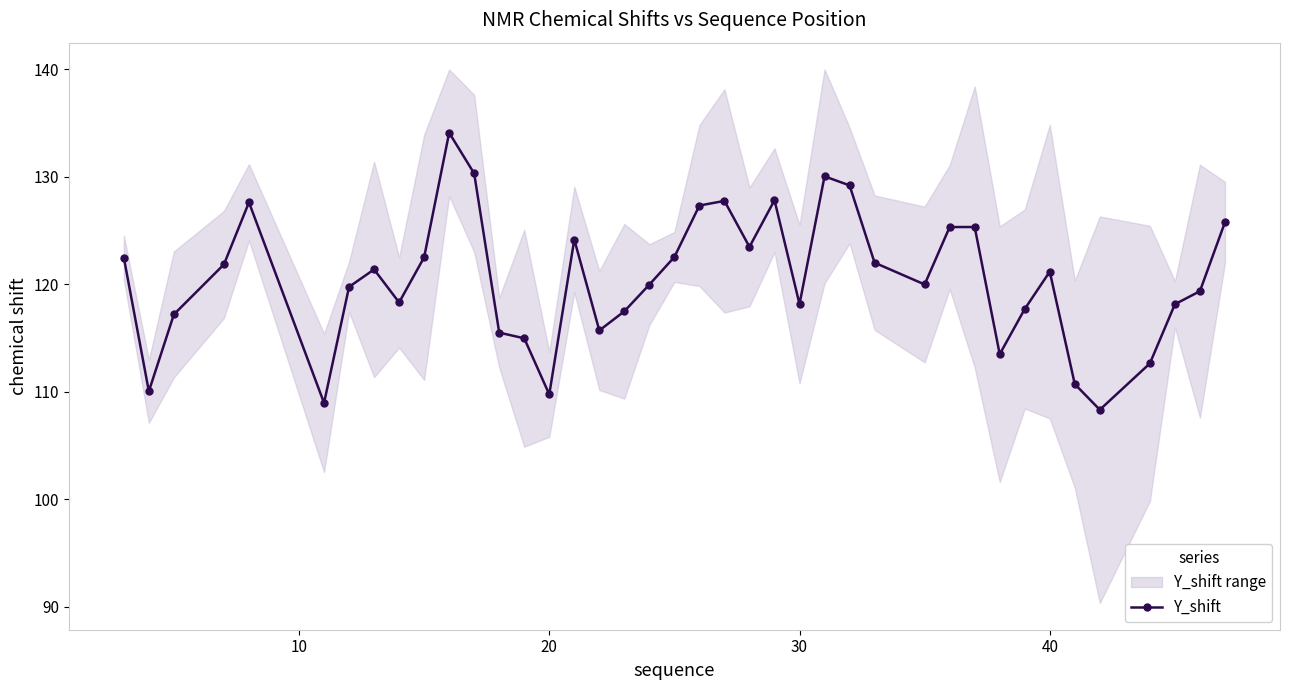

True or false: Y_shift has more than 1 points higher than both neighbors.

True